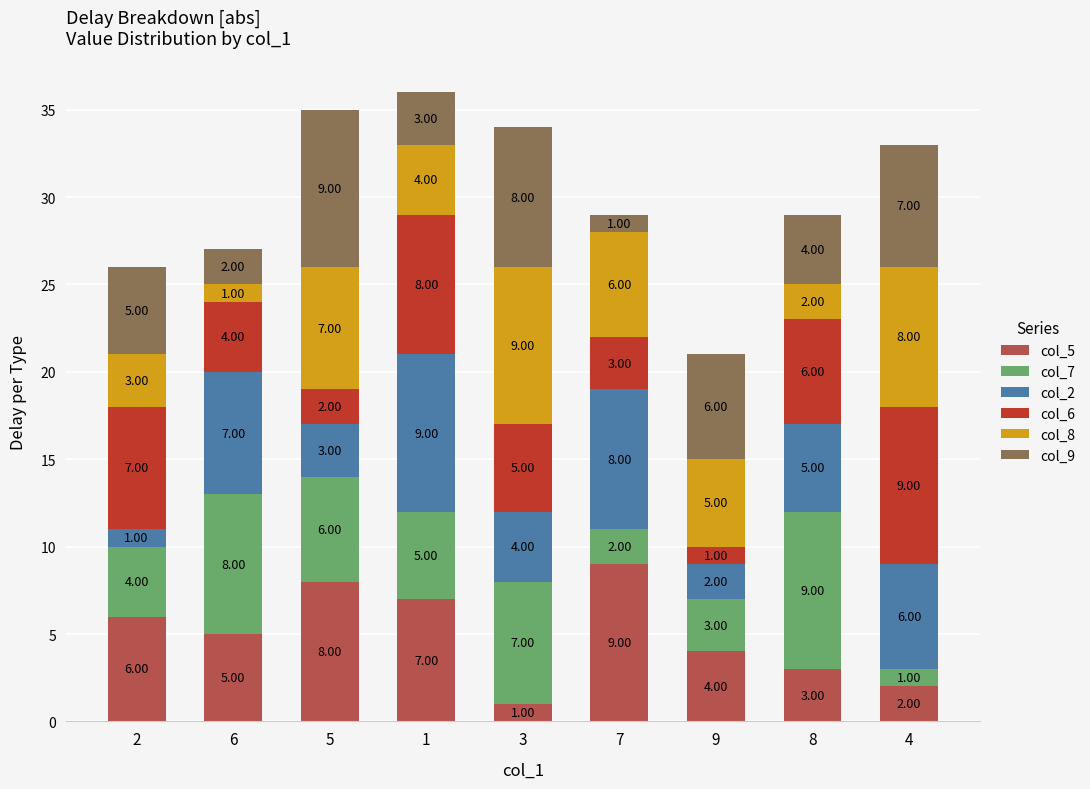

At which category is the sum across all series the highest?

1